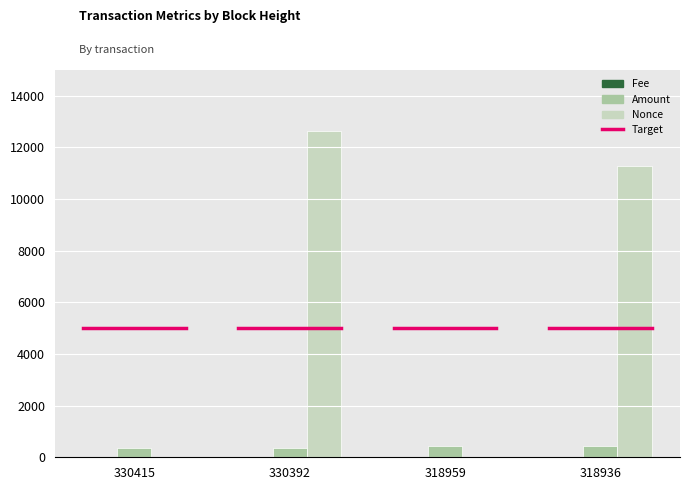

At which label is Nonce closest to 6315?

318936